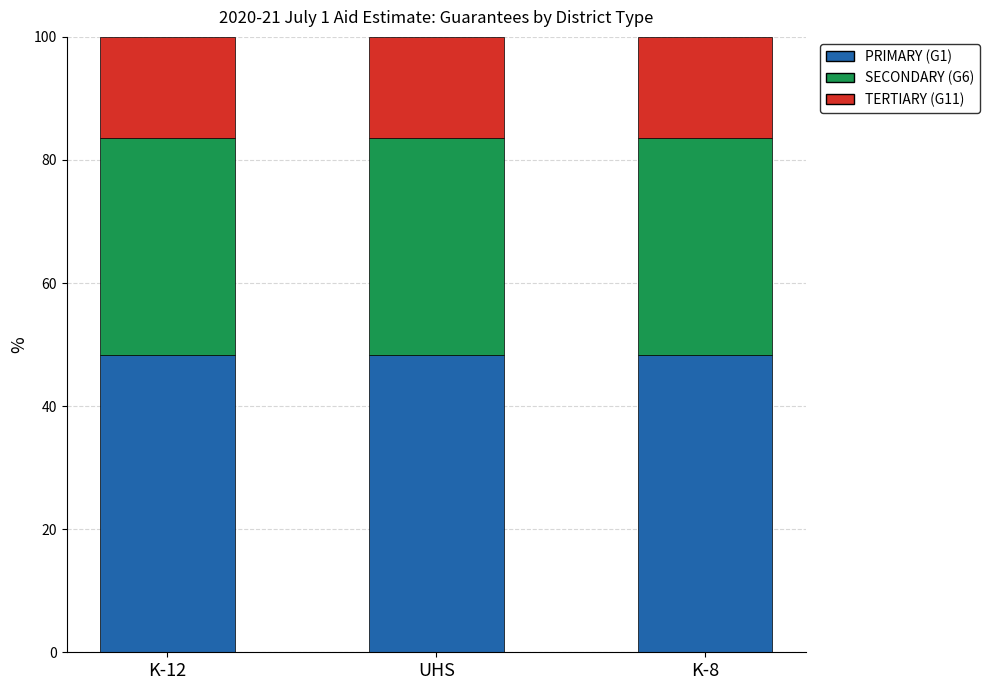

Are the bars grouped side by side (vs. stacked)?

No